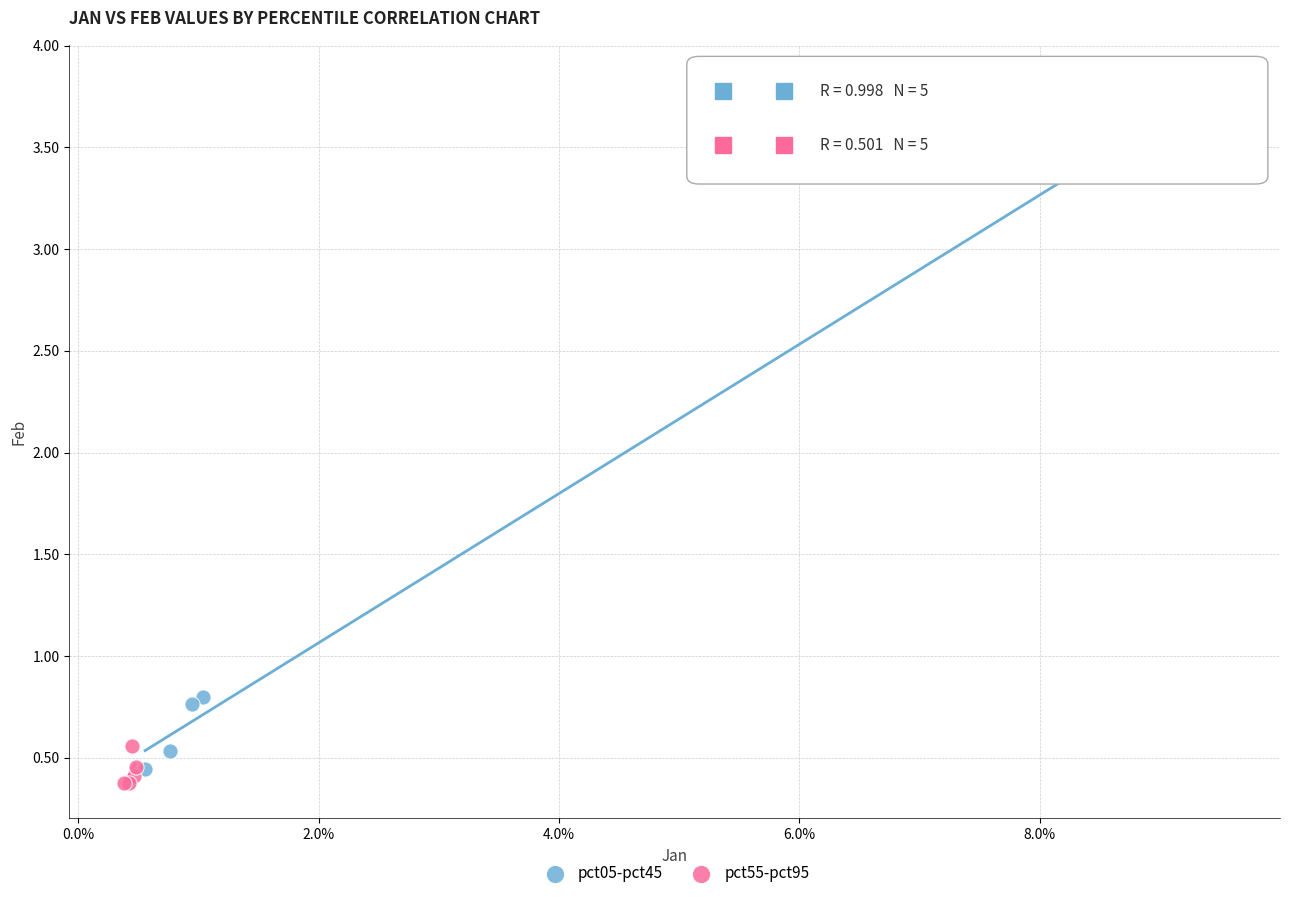

Which series contains the highest Y value?

pct05-pct45